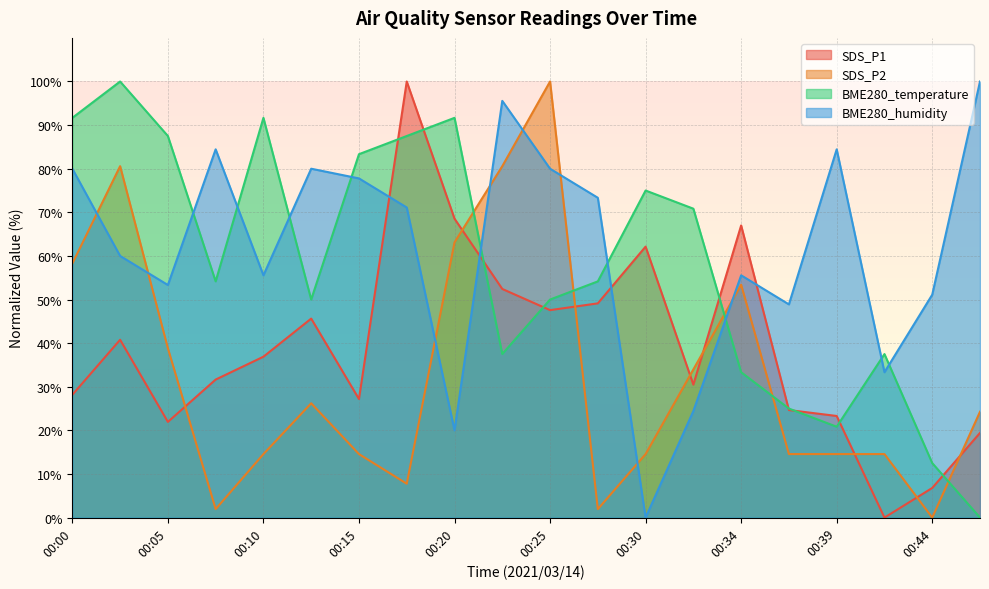

Count the number of categories in the chart.

20